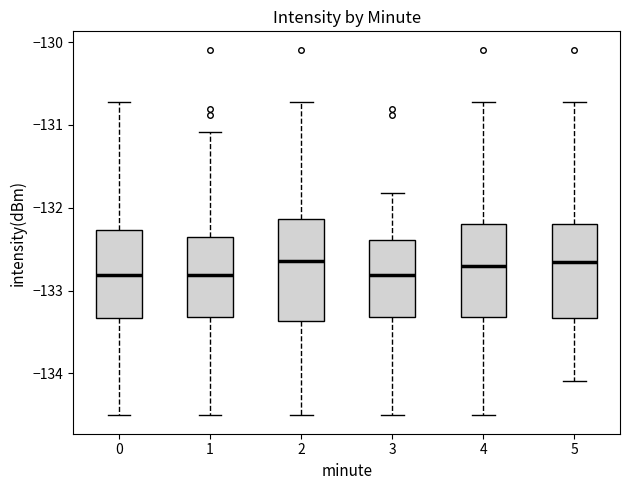

Reading left to right, transcribe this box plot: for each box, give where its median line is, the range the box spans, and where its two whiskers end, as read against the y-axis. The values are not printed on the chart, so give them approximately, as read against the axis.

0: median -132.8, box -133.3 to -132.3, whiskers -134.5 to -130.7
1: median -132.8, box -133.3 to -132.4, whiskers -134.5 to -131.1
2: median -132.6, box -133.4 to -132.1, whiskers -134.5 to -130.7
3: median -132.8, box -133.3 to -132.4, whiskers -134.5 to -131.8
4: median -132.7, box -133.3 to -132.2, whiskers -134.5 to -130.7
5: median -132.7, box -133.3 to -132.2, whiskers -134.1 to -130.7